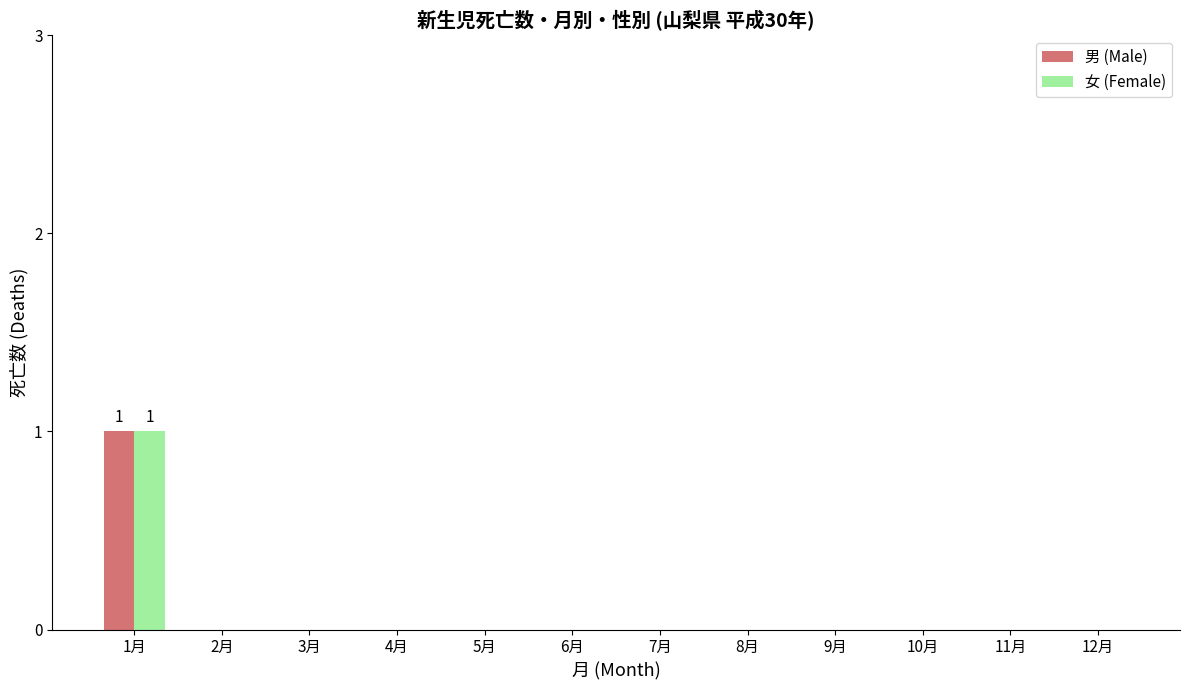

Which label corresponds to the largest value in the chart?

1月